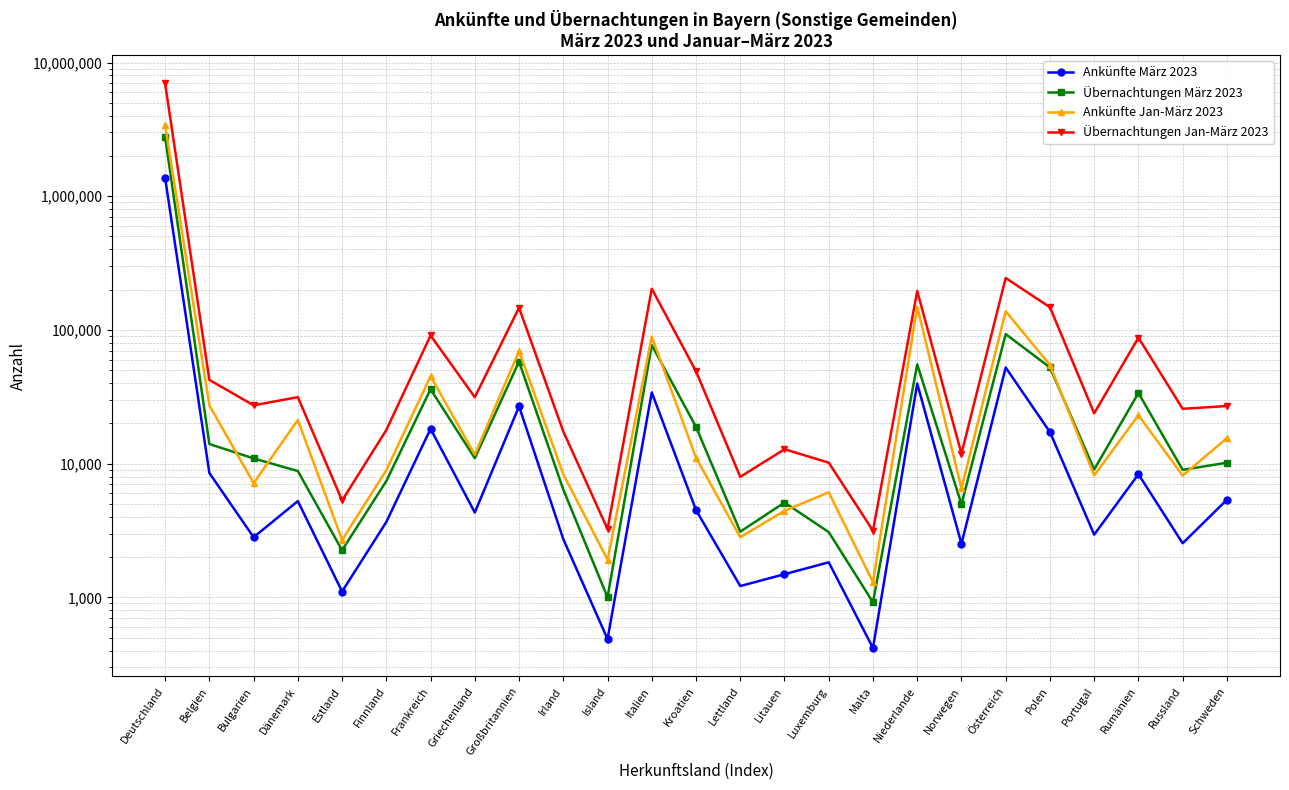

Is the value of Übernachtungen Jan-März 2023 at Dänemark greater than the value of Ankünfte Jan-März 2023 at Schweden?

Yes